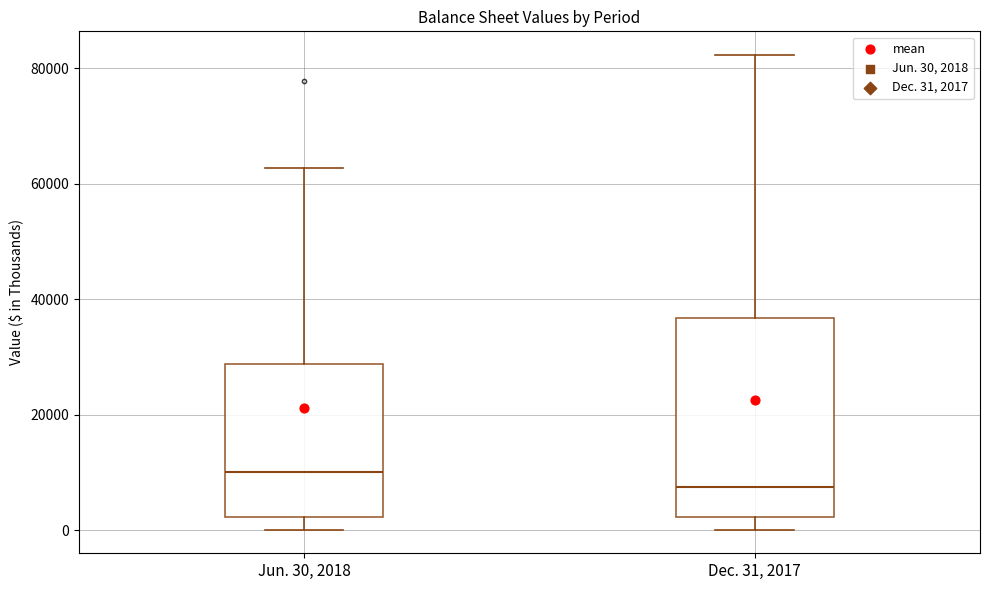

Which box is the tallest, from its lower edge to its upper edge?

Dec. 31, 2017